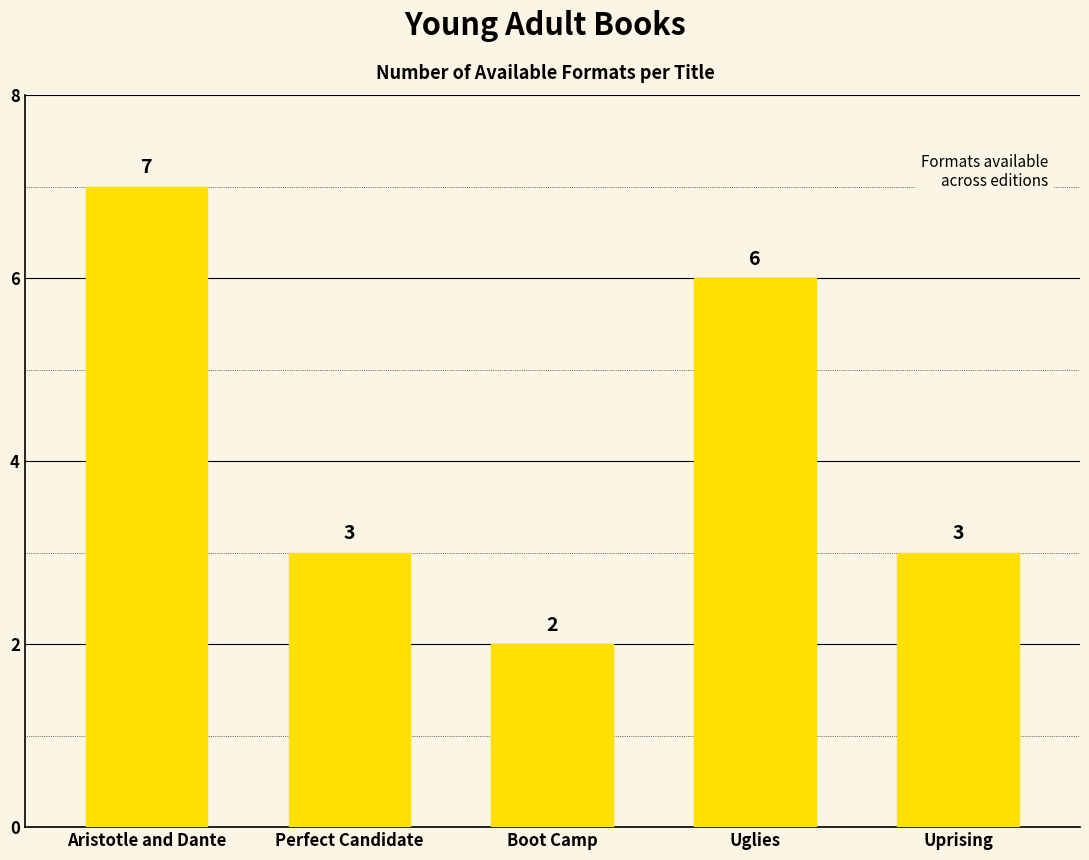

Reading left to right, list all the values displayed in this chart.

Aristotle and Dante=7	Perfect Candidate=3	Boot Camp=2	Uglies=6	Uprising=3